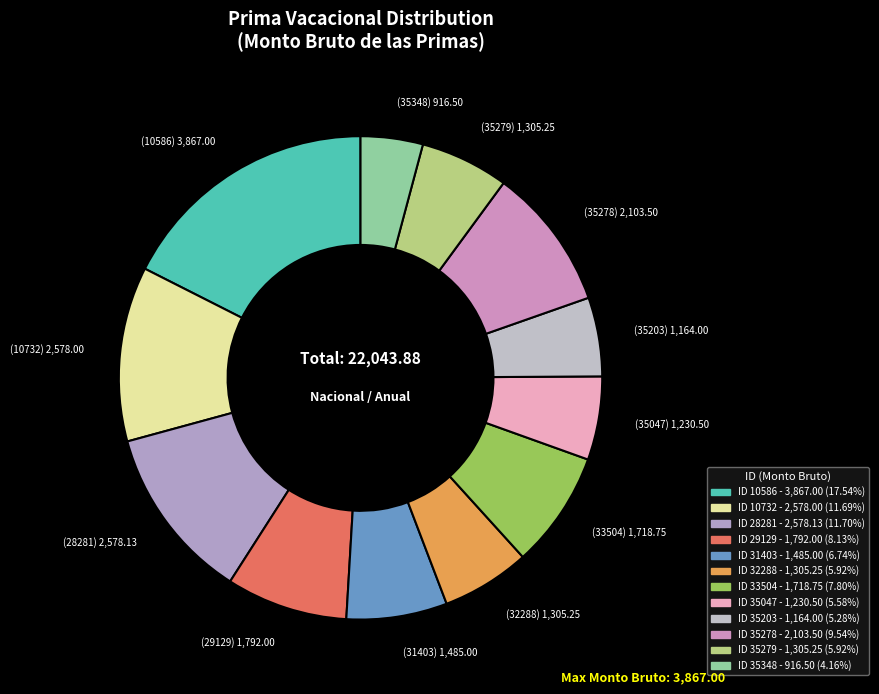

Count the number of slices in the pie.

12